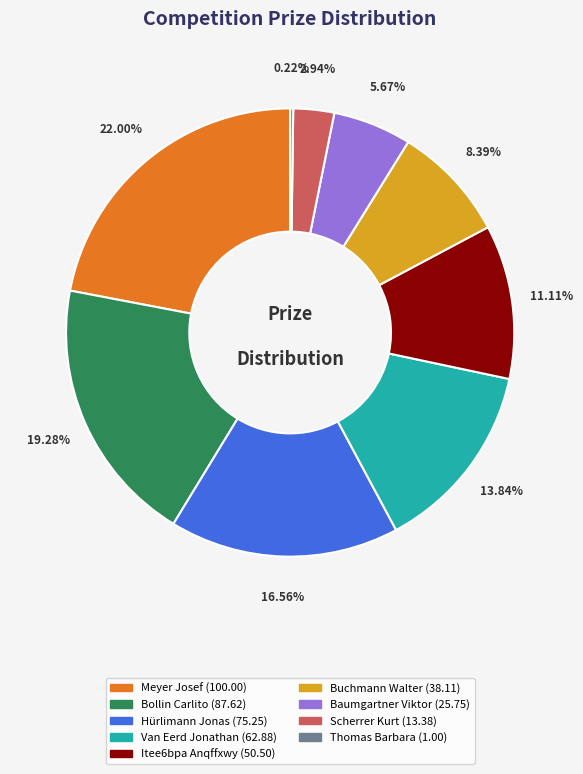

Does Itee6bpa Anqffxwy represent more than half of the total?

No